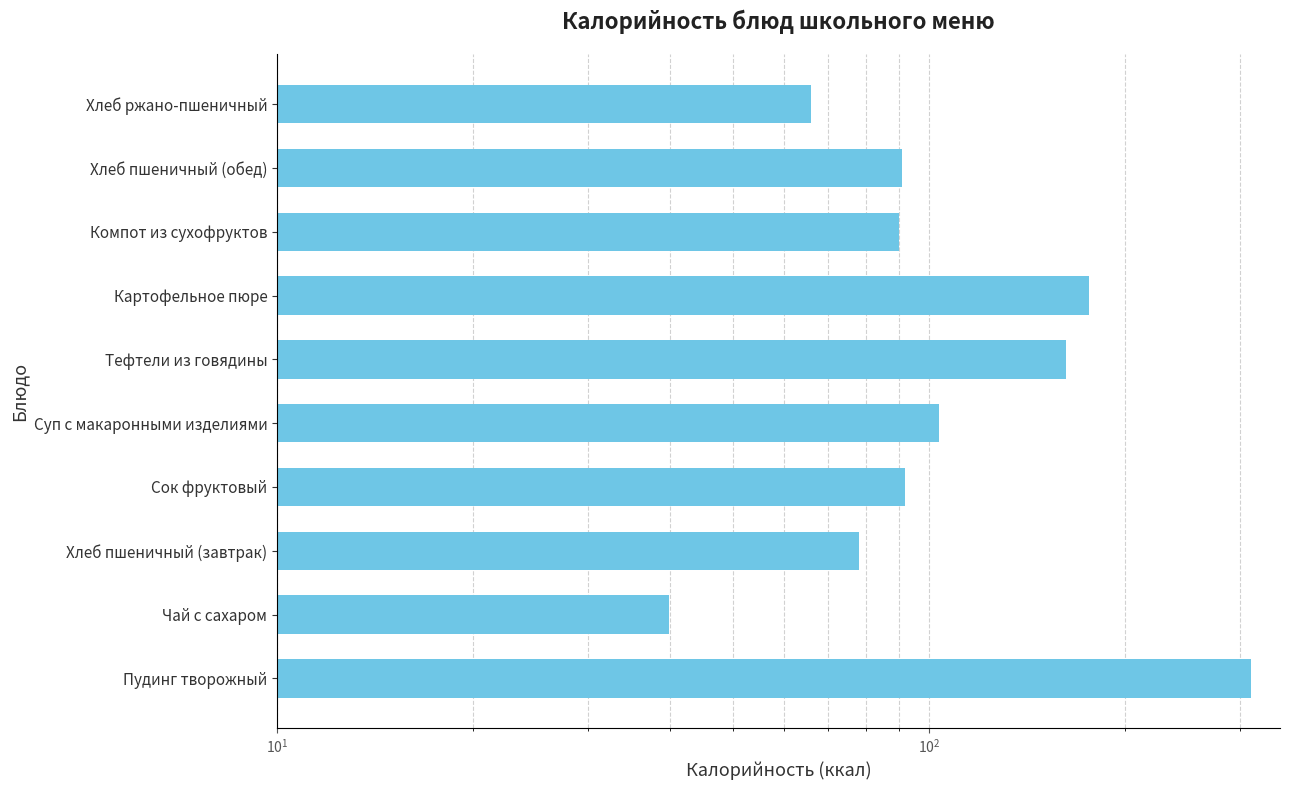

Does the chart contain any negative values?

No